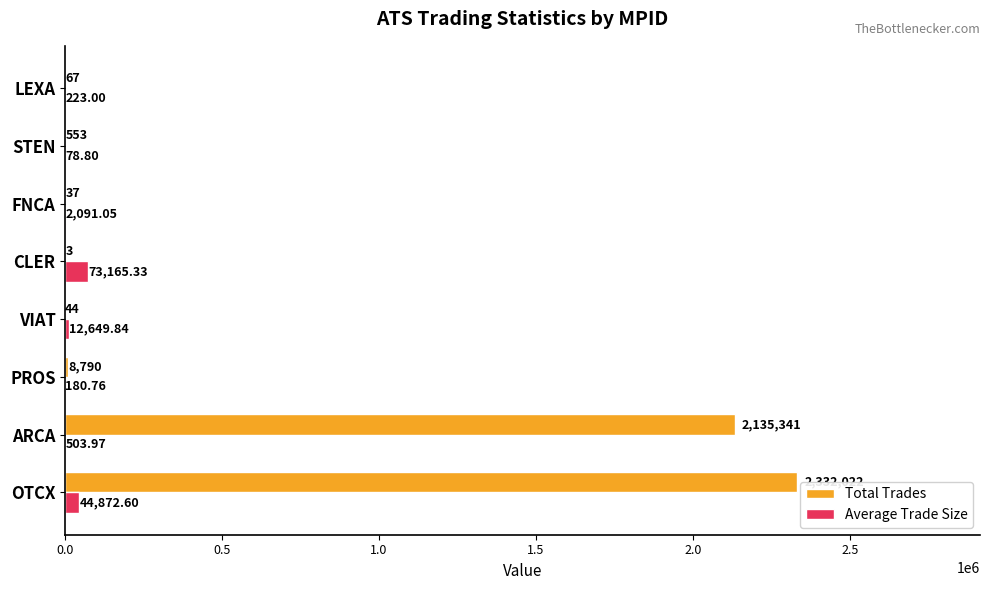

What is the highest value of the Total Trades series?

2332022.0